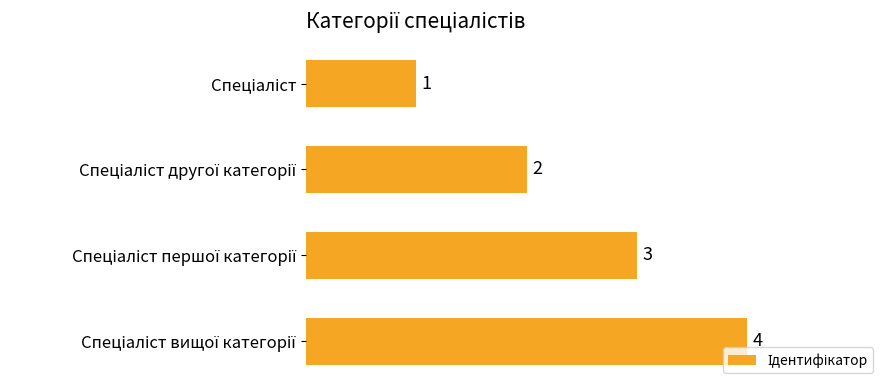

What is the sum of all values?

10